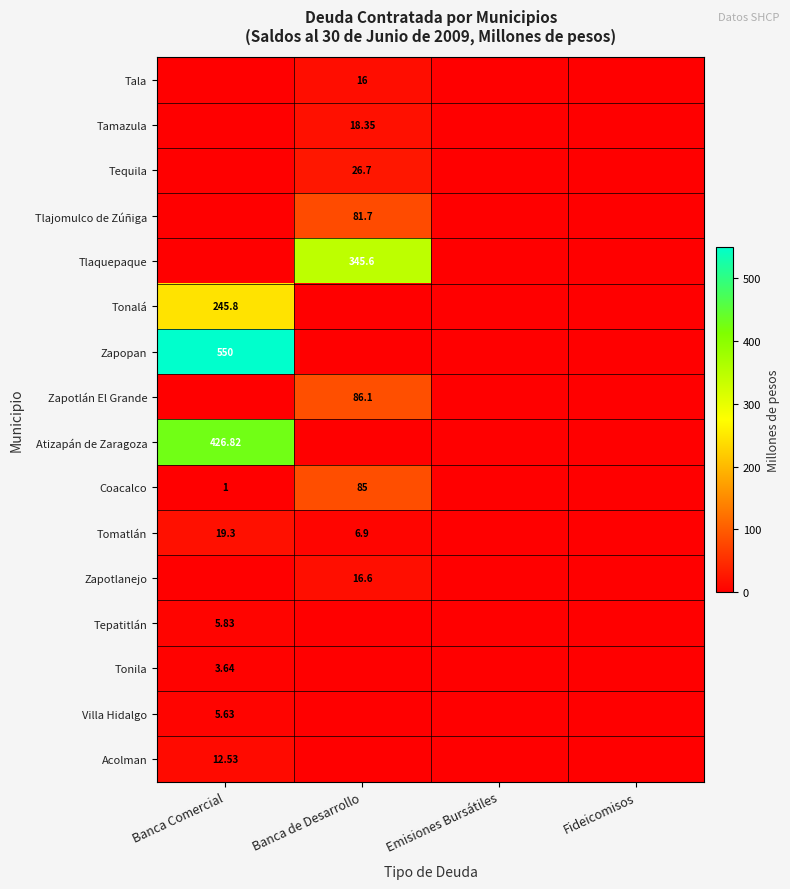

Count the number of data series in this chart.

16